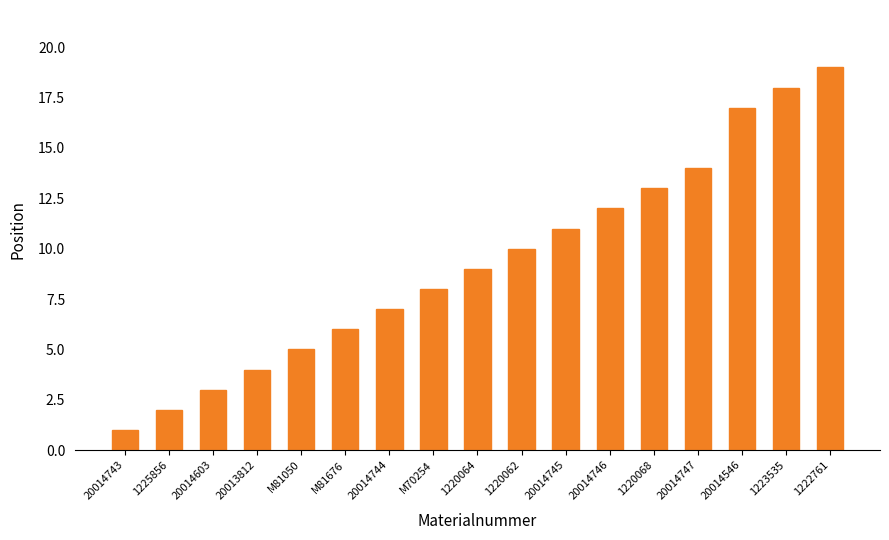

Does the chart contain stacked bars?

No